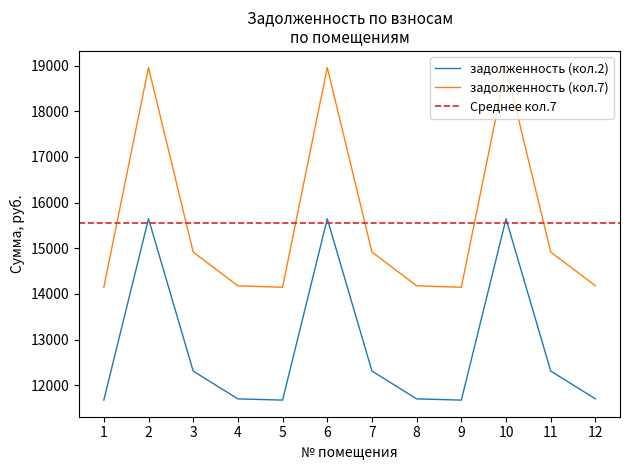

What is the sum of the zadolzhennost_7 values at 10 and 9?

33104.7